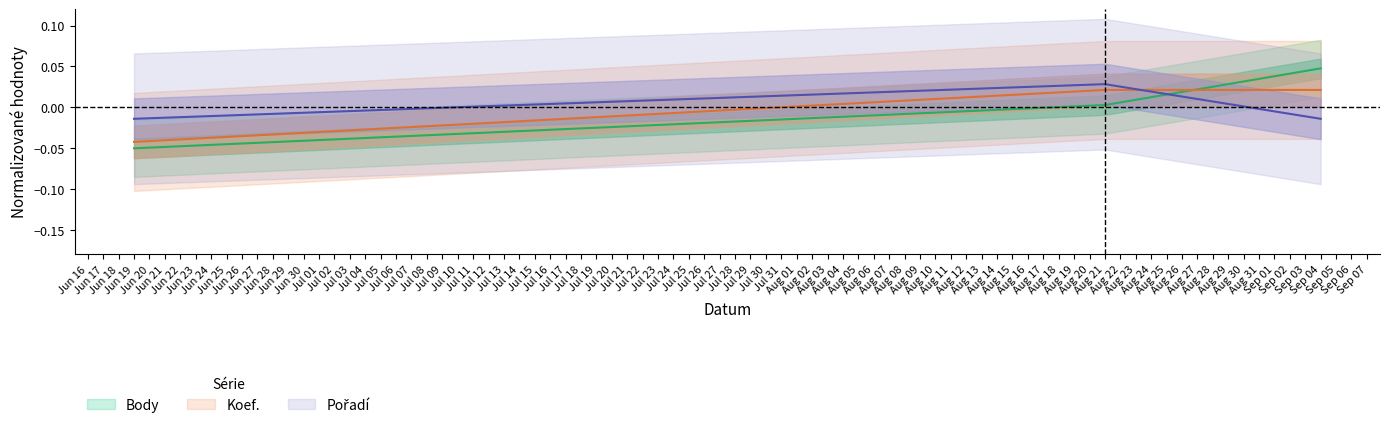

The value of Body at Sep 04 is 0.0. True or false?

False